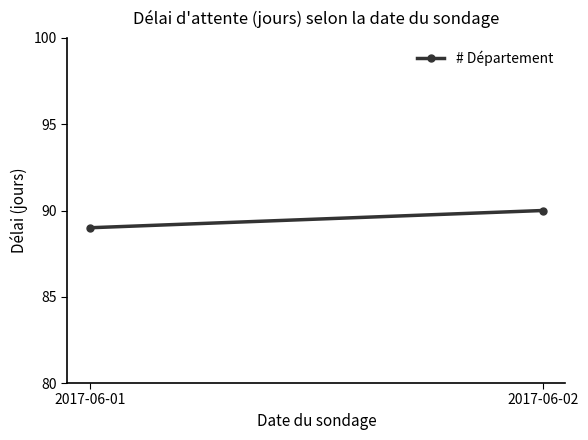

Where is the data nearest to the value 89?

2017-06-01